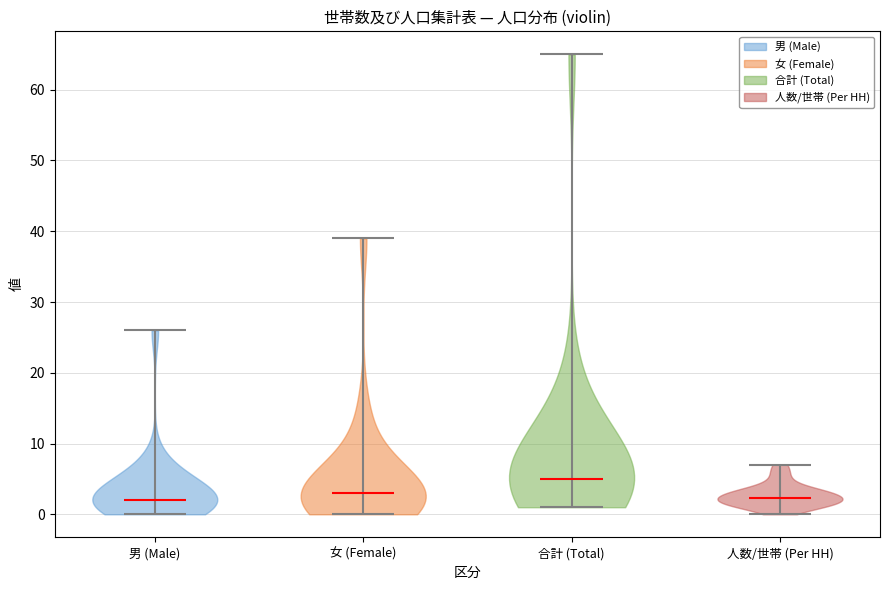

Reading left to right, read every violin against the y-axis: where its median line is, and the lowest and highest points it reaches. The values are not printed on the chart, so give them approximately, as read against the axis.

男 (Male): median line 2, lowest point 0, highest point 26
女 (Female): median line 3, lowest point 0, highest point 39
合計 (Total): median line 5, lowest point 1, highest point 65
人数/世帯 (Per HH): median line 2, lowest point 0, highest point 7